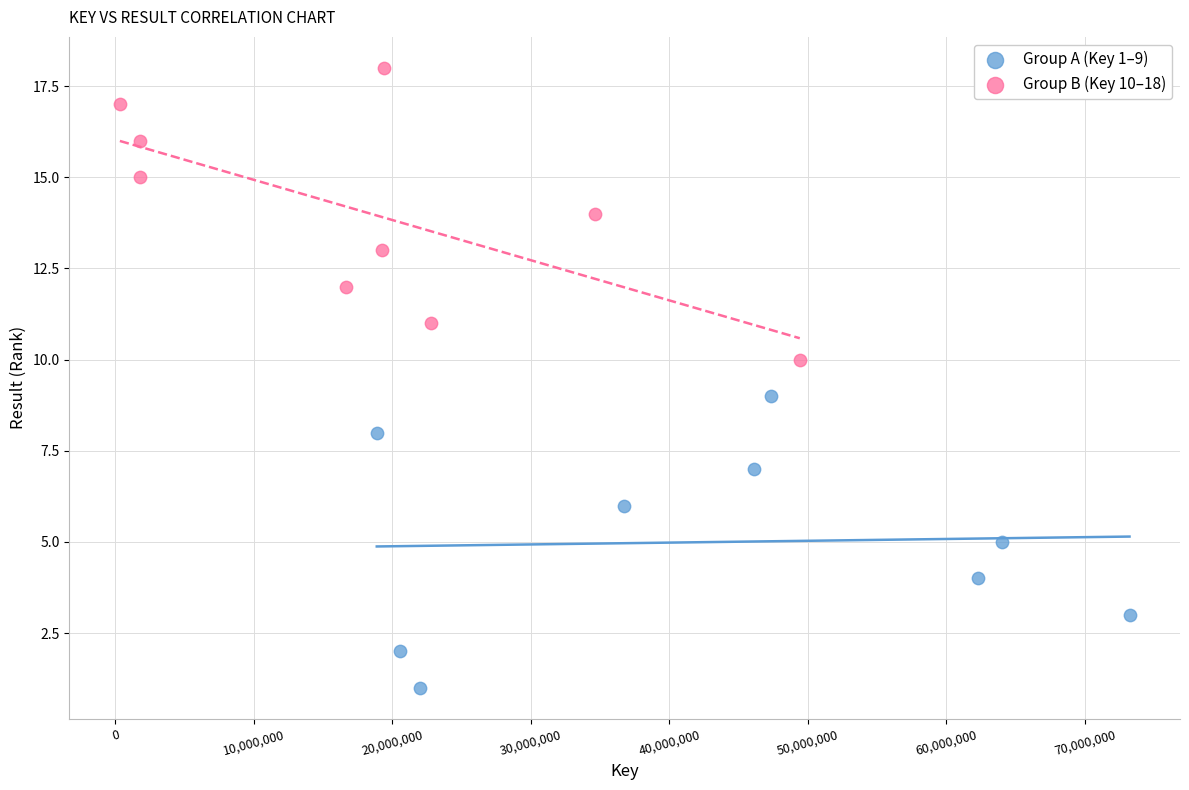

Which series contains the highest Y value?

Group B (Key 10–18)